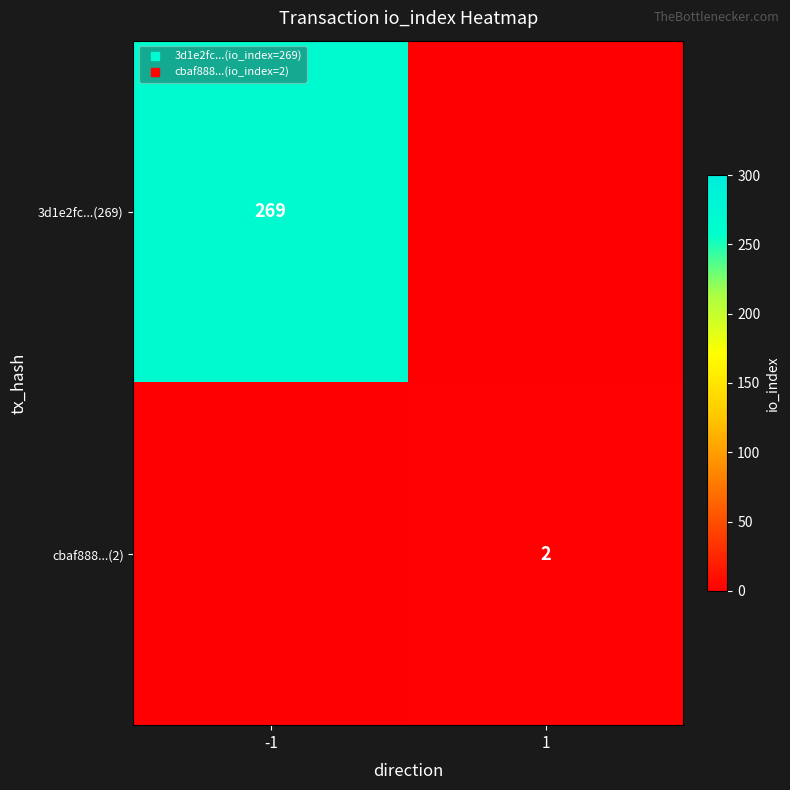

Rank the series by their maximum value, from lowest to highest.

cbaf888...(2), 3d1e2fc...(269)